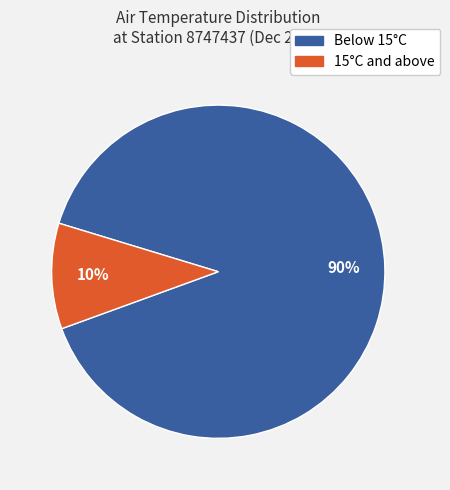

To the nearest percent, what portion does Below 15°C represent?

90%